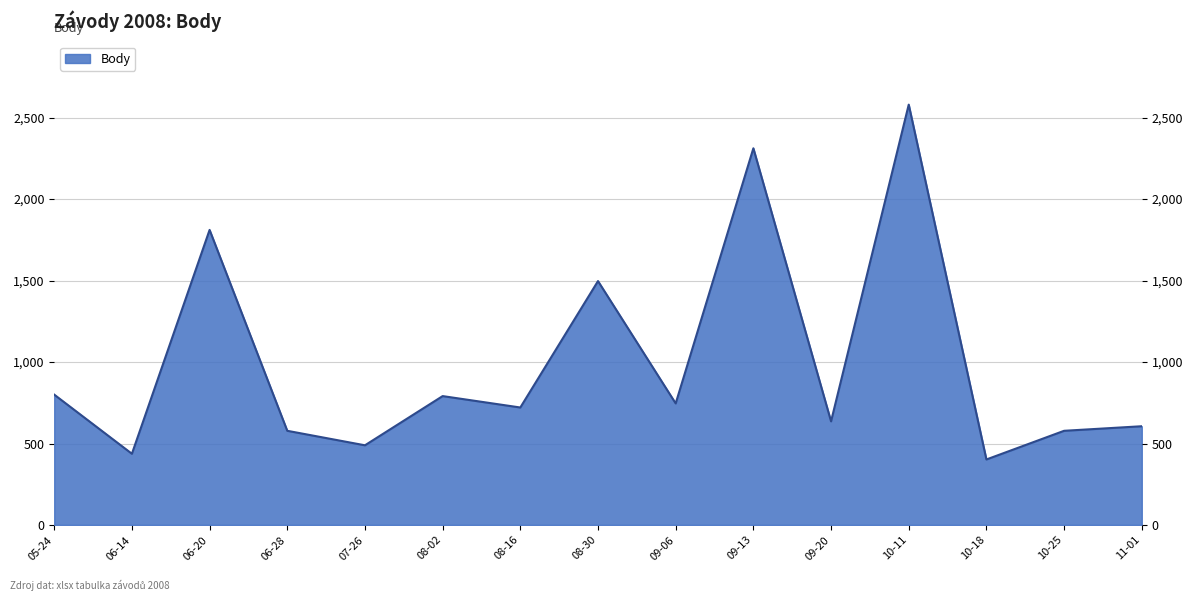

How many values exceed 721?

7